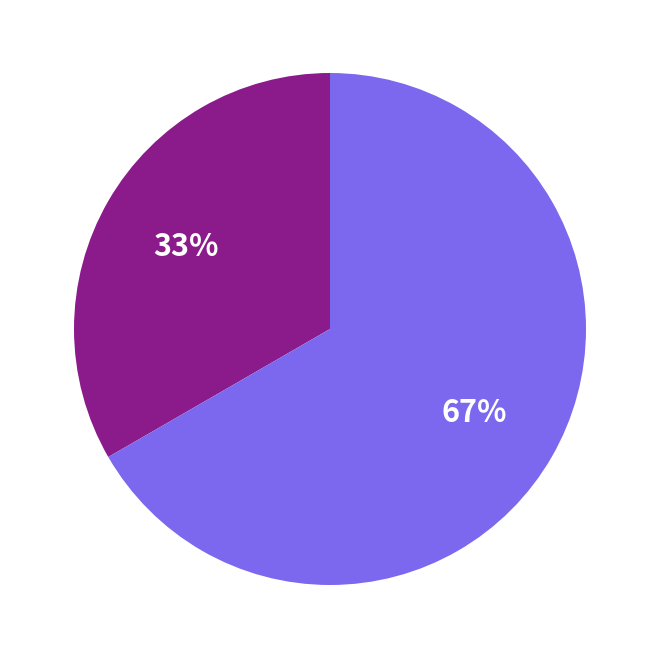

Count the number of slices in the pie.

2